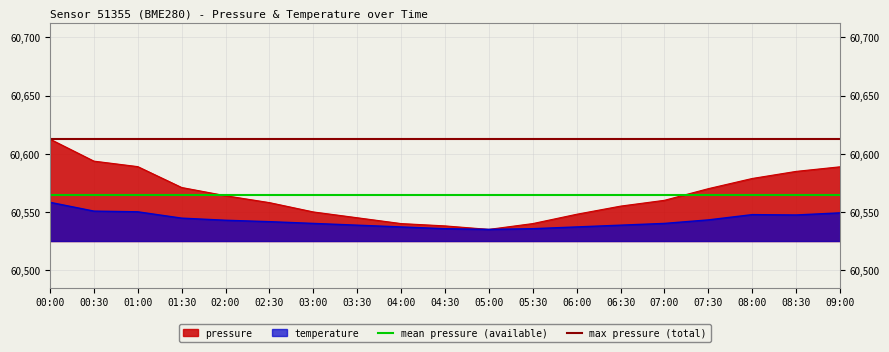

How many lines are shown in the chart?

2